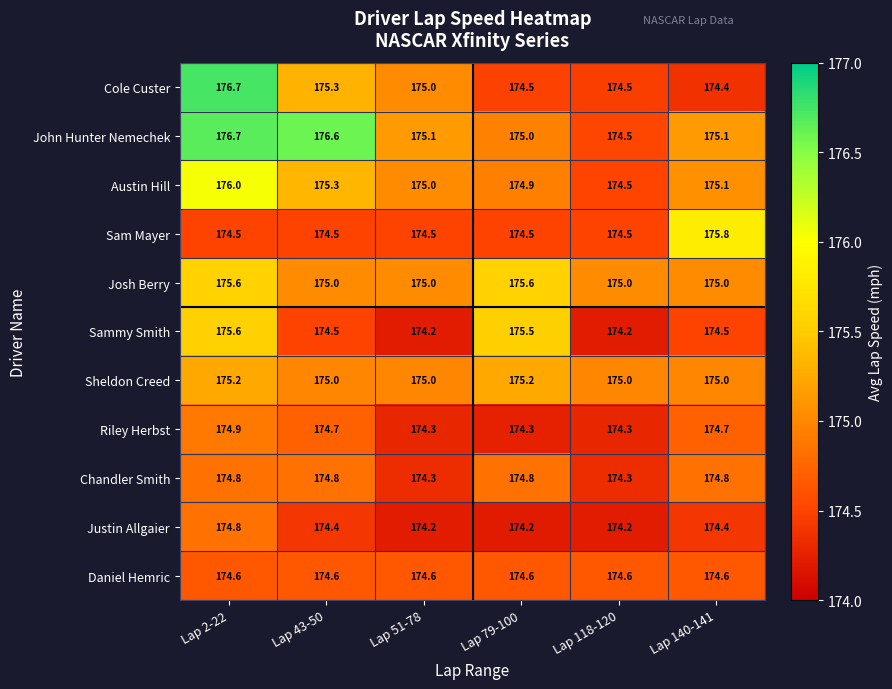

Between Lap 43-50 and Lap 118-120, which series saw the biggest shift?

John Hunter Nemechek